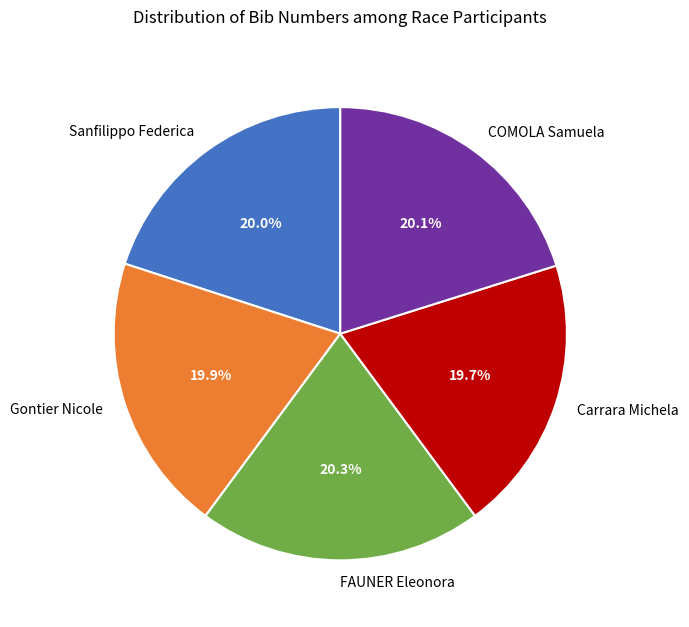

True or false: COMOLA Samuela accounts for 20% of the total.

True